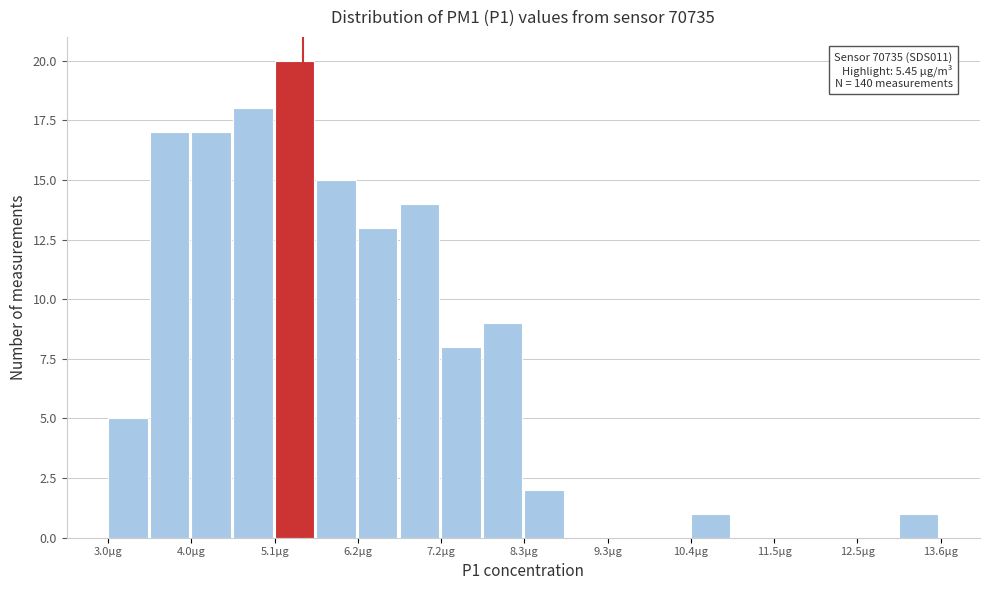

Read against the x-axis, roughly where is the centre of the tallest bar?

5.4